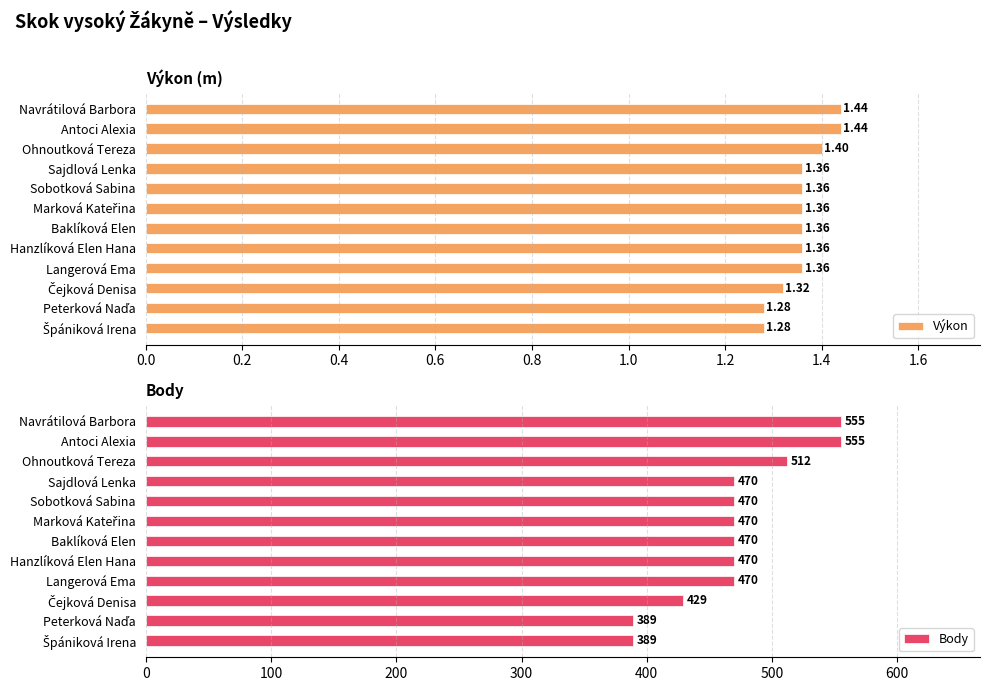

How many Body values are between 470 and 512?

7